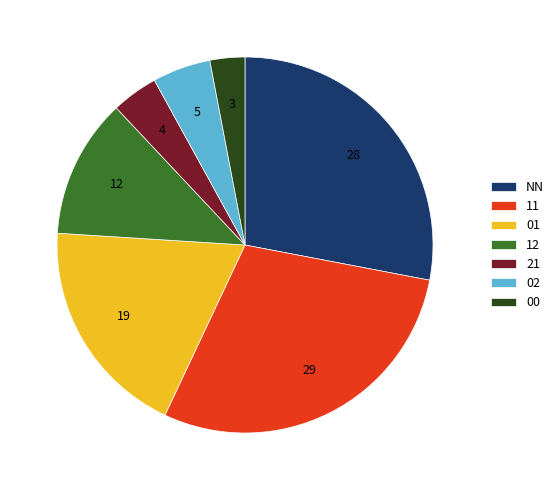

Does any single category account for the majority?

No